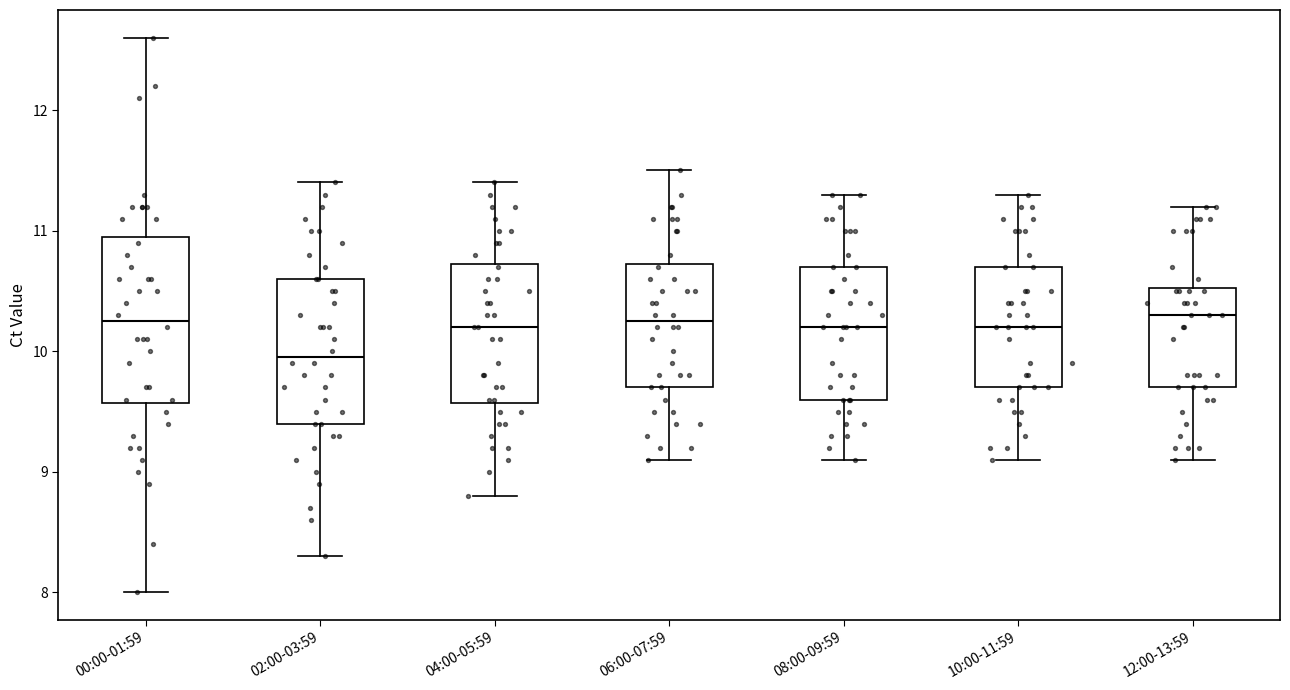

Where does the median line of the box for 00:00-01:59 sit on the y-axis? The values are not printed on the chart, so give them approximately, as read against the axis.

10.3